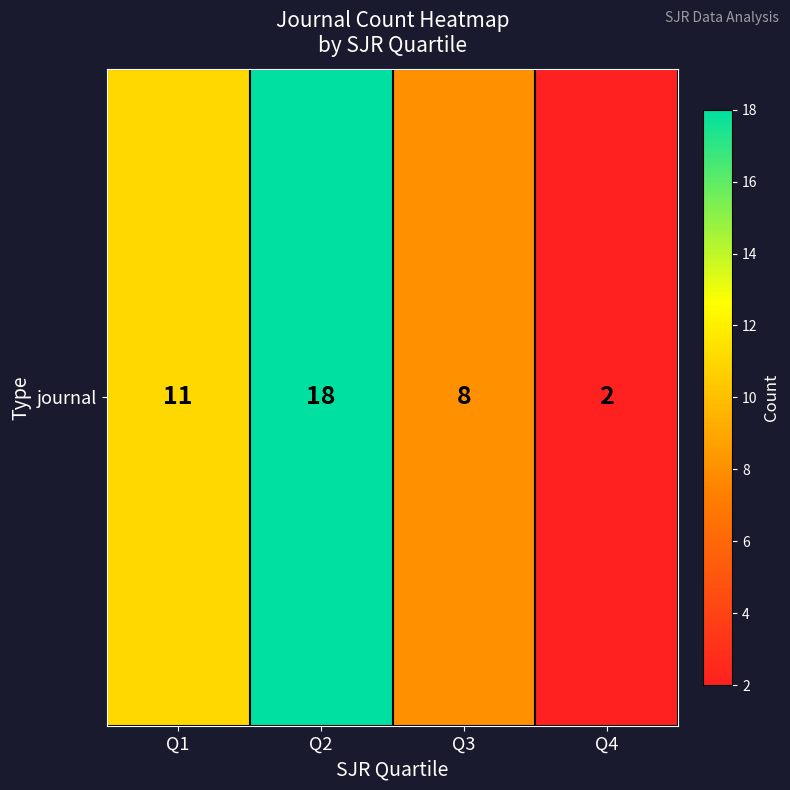

Reading left to right, transcribe all the data shown in this chart.

11	18	8	2